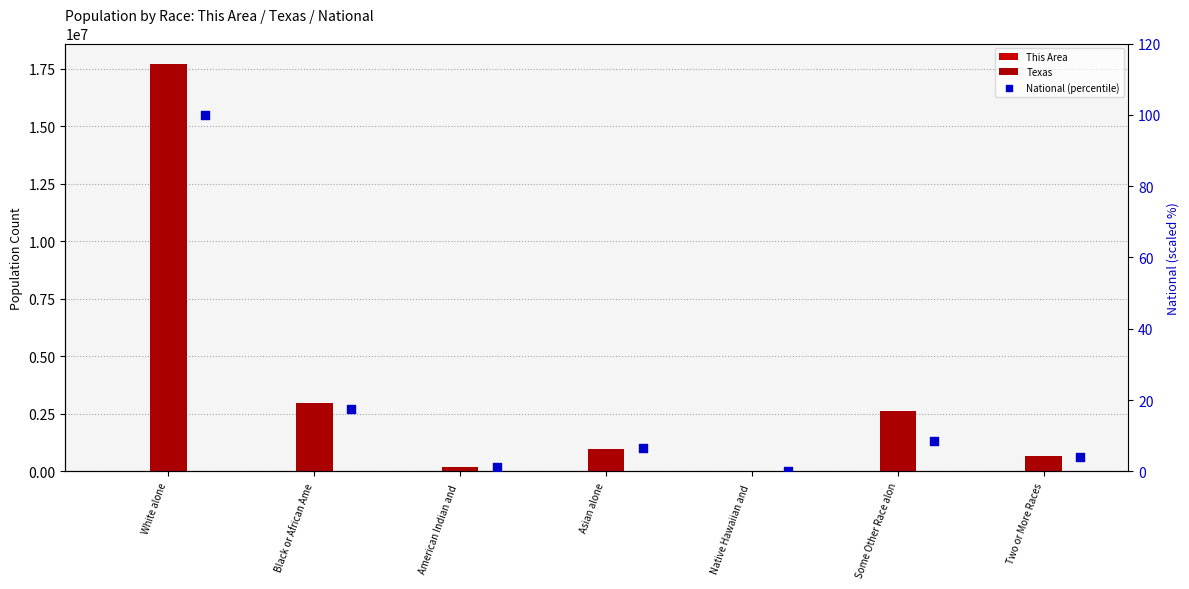

Which series contains the highest Y value?

Texas